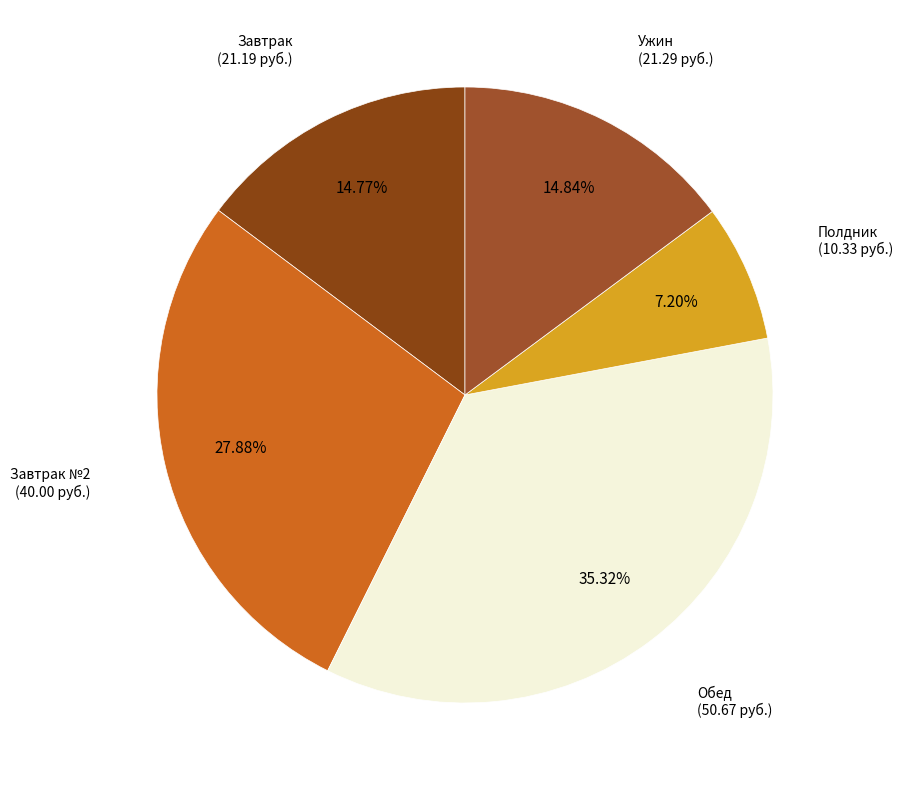

Count the number of slices in the pie.

5